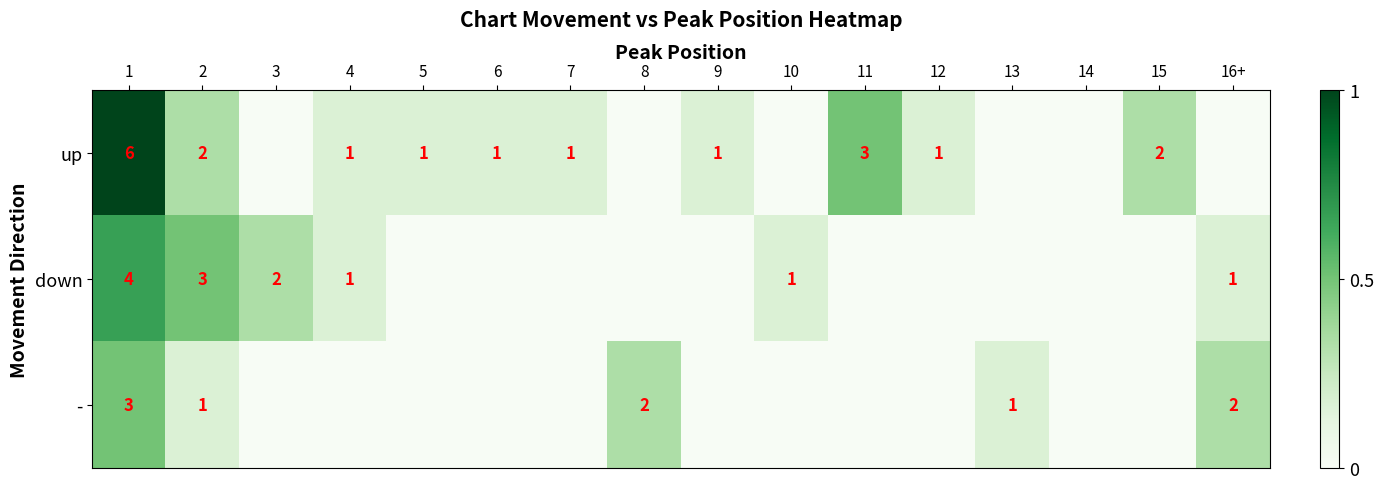

The value of down at 1 is 2. True or false?

False